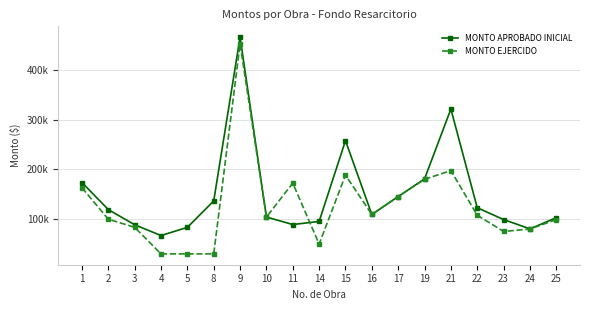

Reading left to right, extract all data points from this chart.

MONTO APROBADO INICIAL: 1=173614.1	2=119336.6	3=88871.2	4=67306.7	5=83681.1	8=136753.9	9=465295.0	10=104423.8	11=89365.8	14=95583.0	15=257673.9	16=109511.3	17=145512.2	19=180924.5	21=321107.9	22=123080.0	23=99403.2	24=80688.9	25=103056.8
MONTO EJERCIDO: 1=163152.6	2=100046.4	3=83810.0	4=30473.6	5=30473.6	8=30473.6	9=451725.8	10=104423.8	11=172446.0	14=50134.0	15=188482.6	16=109511.3	17=145512.2	19=180126.0	21=197605.4	22=107991.8	23=75458.0	24=80349.0	25=99231.2